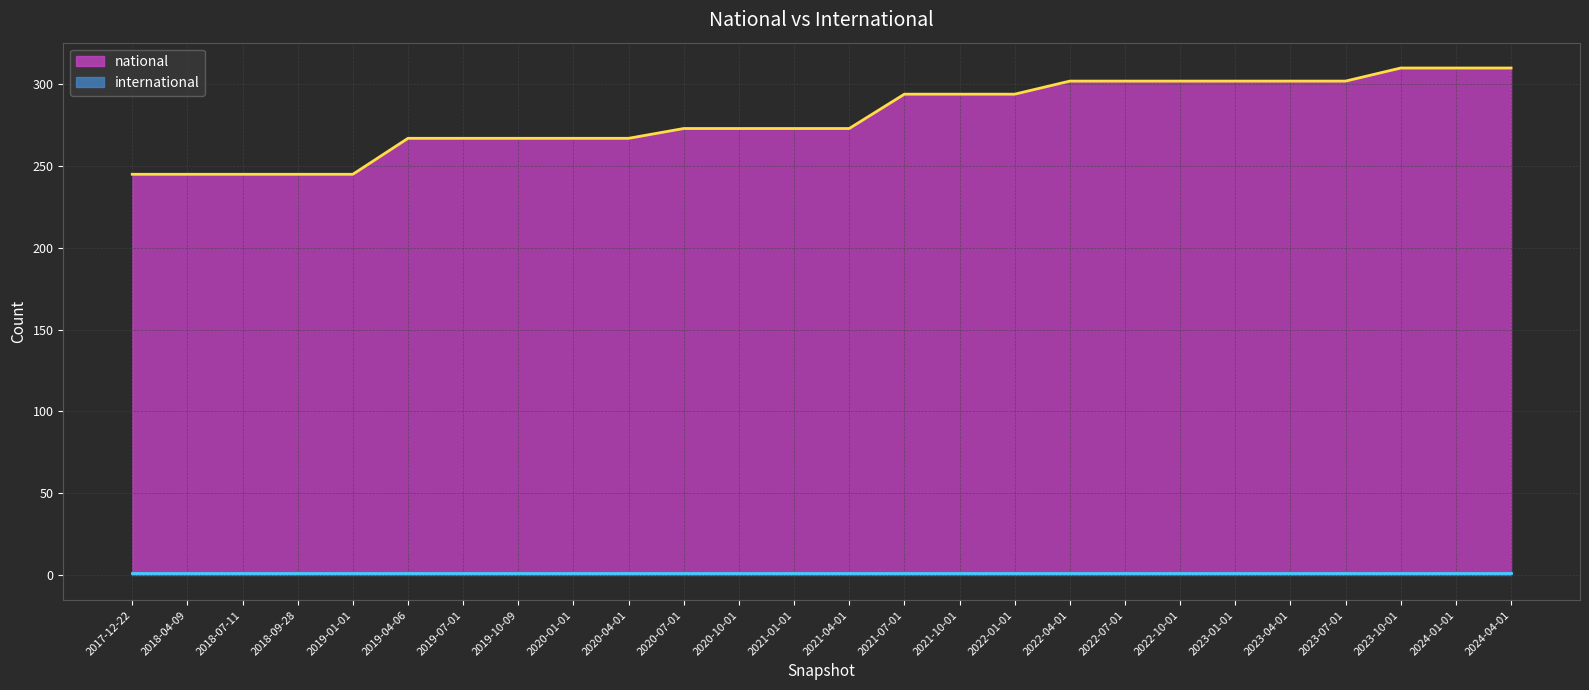

Which has a higher value, 2022-10-01 or 2020-01-01?

2022-10-01